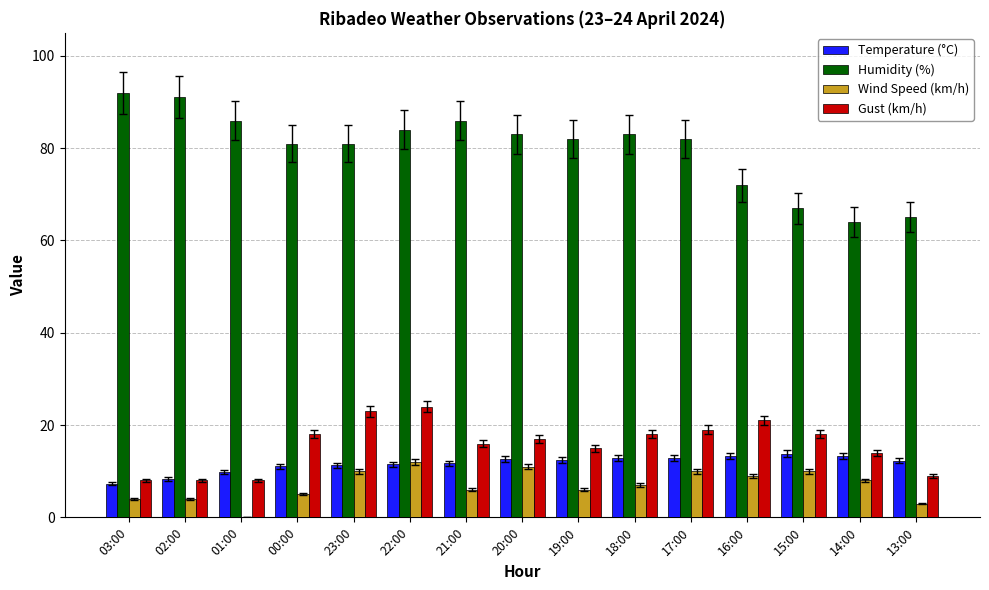

How many groups of bars are there?

15